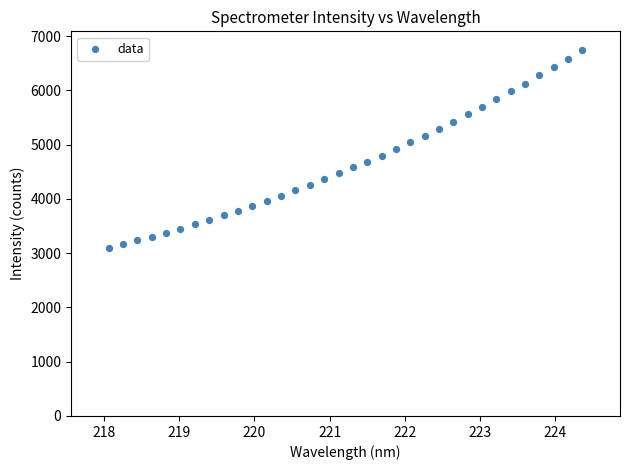

What is the range of X values (max minus min)?

6.3